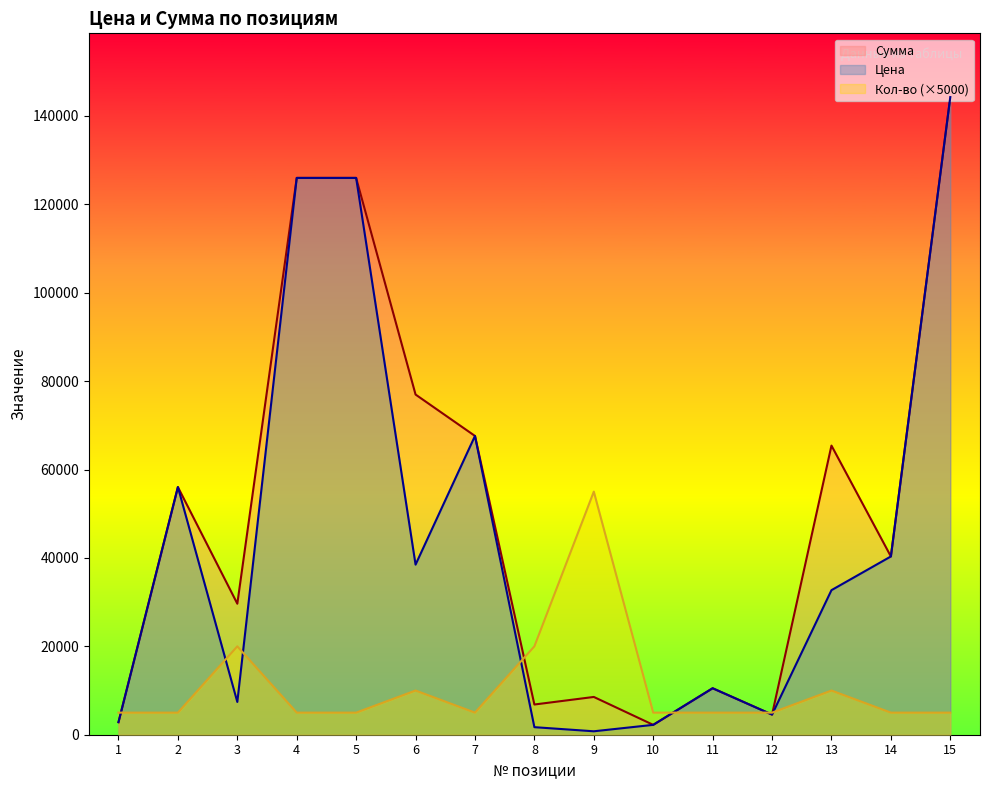

List the labels in order of Кол-во value, largest first.

9, 3, 8, 6, 13, 1, 2, 4, 5, 7, 10, 11, 12, 14, 15